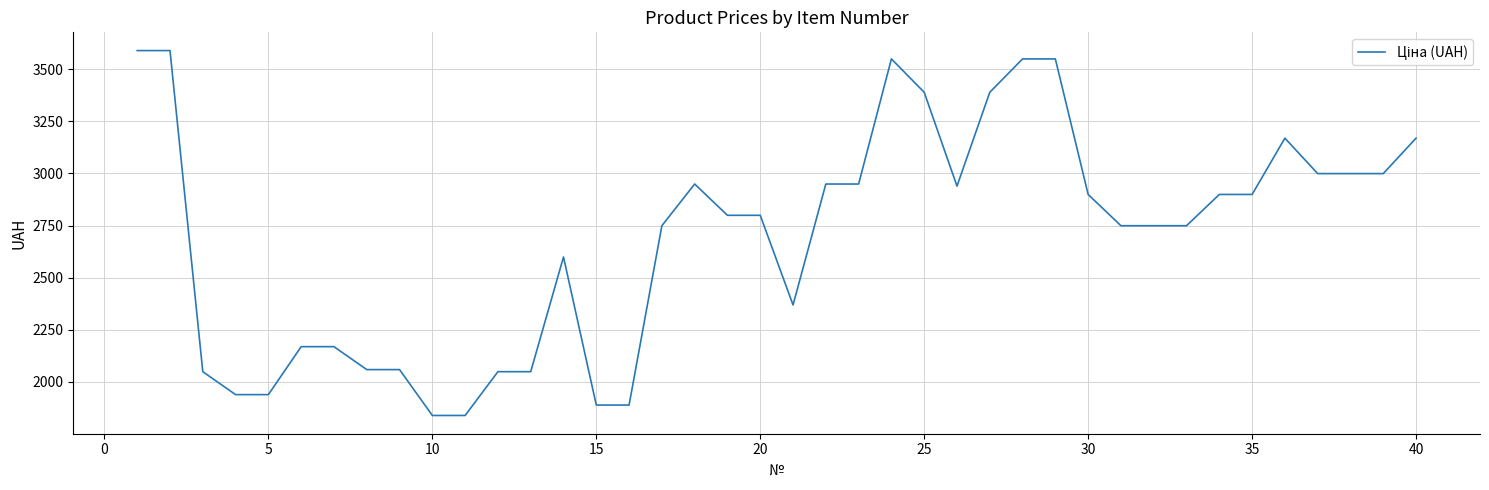

How many distinct data groups are displayed?

1